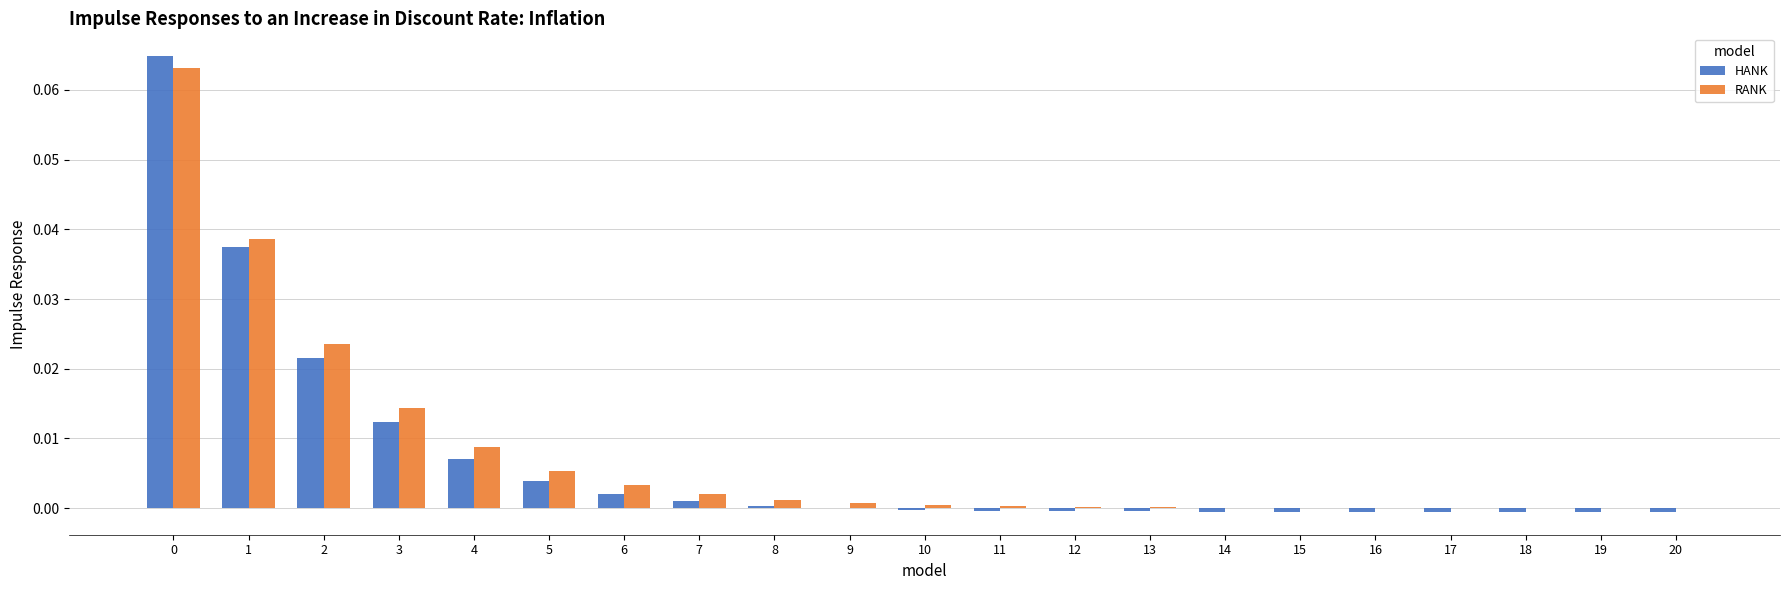

Between 8 and 12, which series saw the biggest shift?

RANK